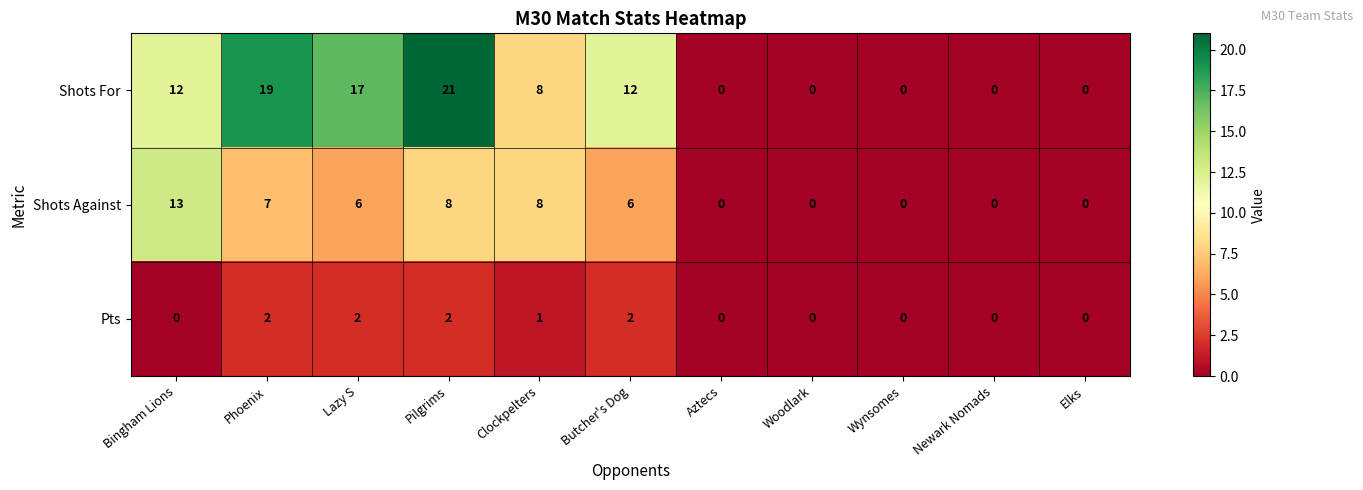

True or false: Shots Against has a value of 0 at Aztecs.

True